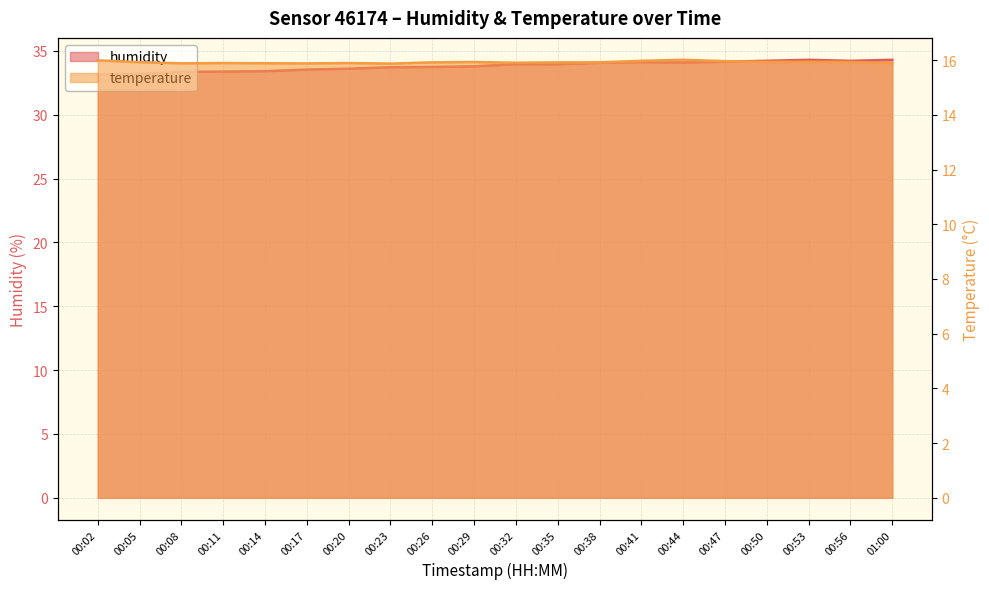

The value of temperature at 00:35 is 27.7. True or false?

False